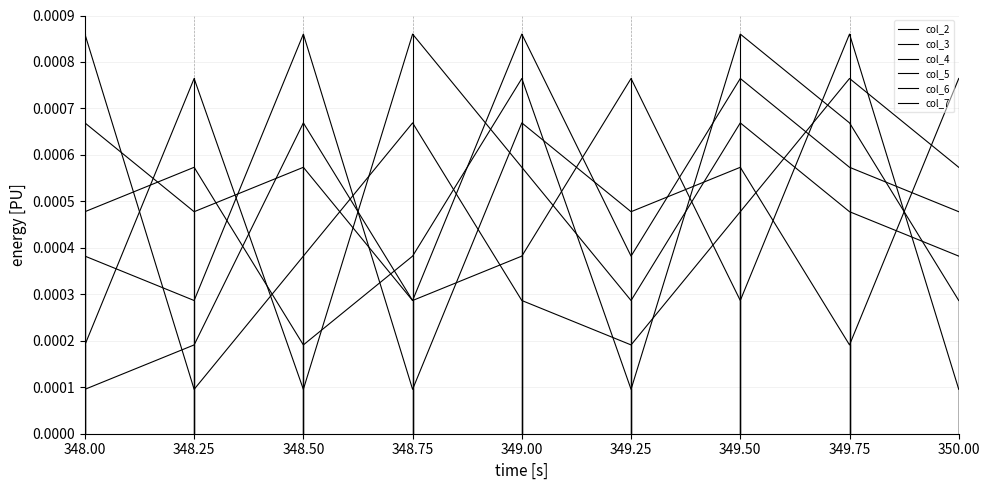

Which series has the largest total across all categories?

col_4